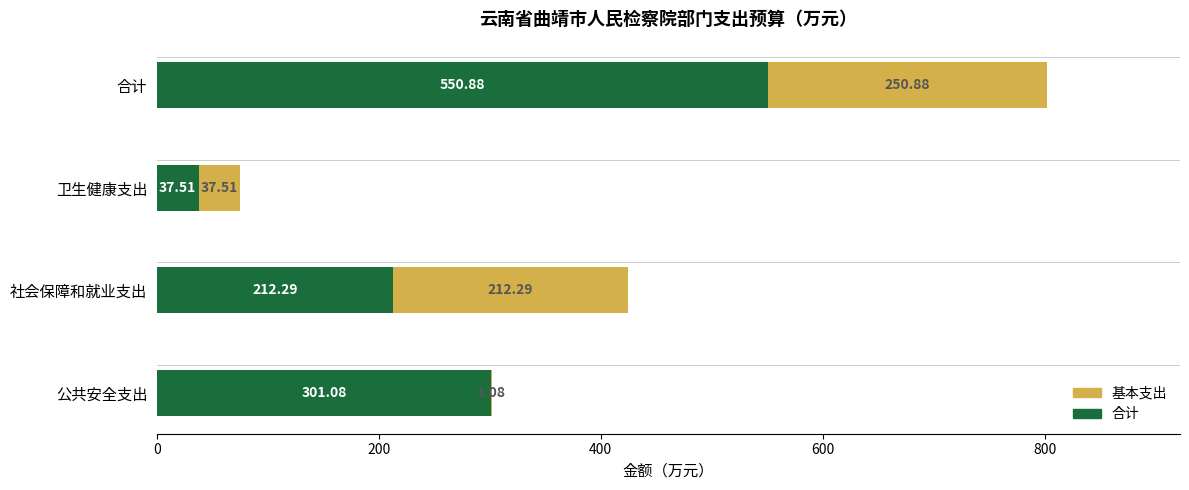

What are all the series names shown in the legend?

基本支出, 合计